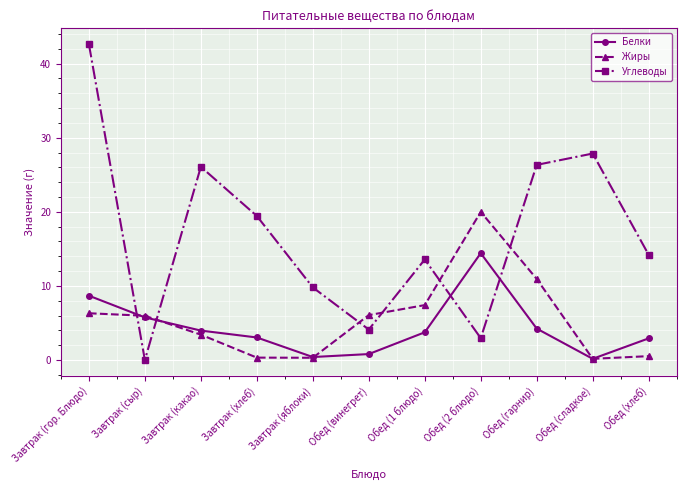

At how many categories does at least one series exceed 4?

11